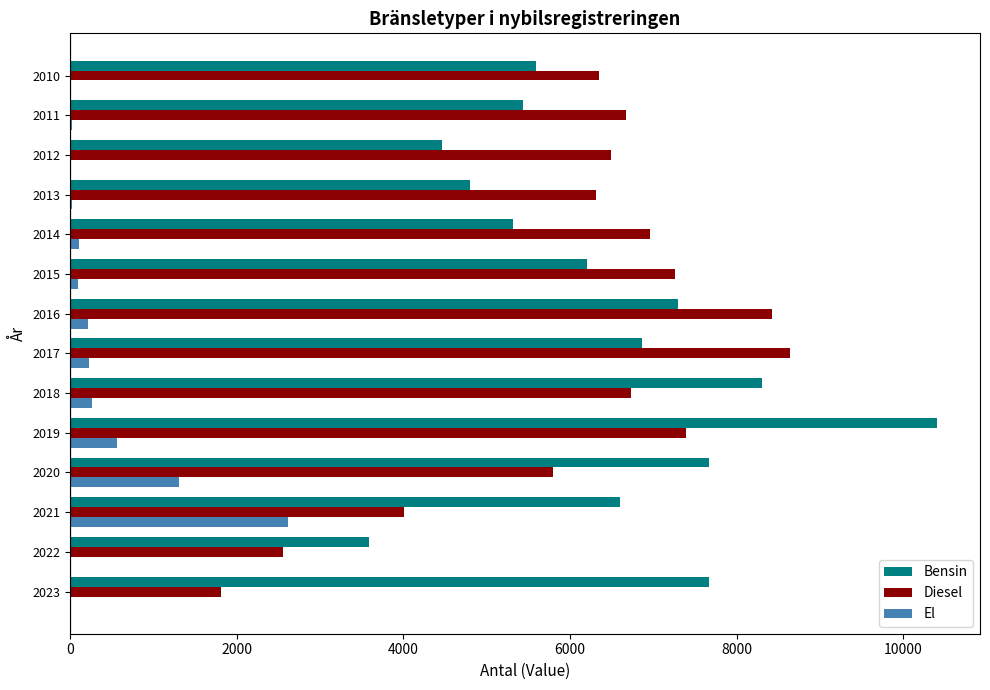

What is the maximum value for Bensin?

10402